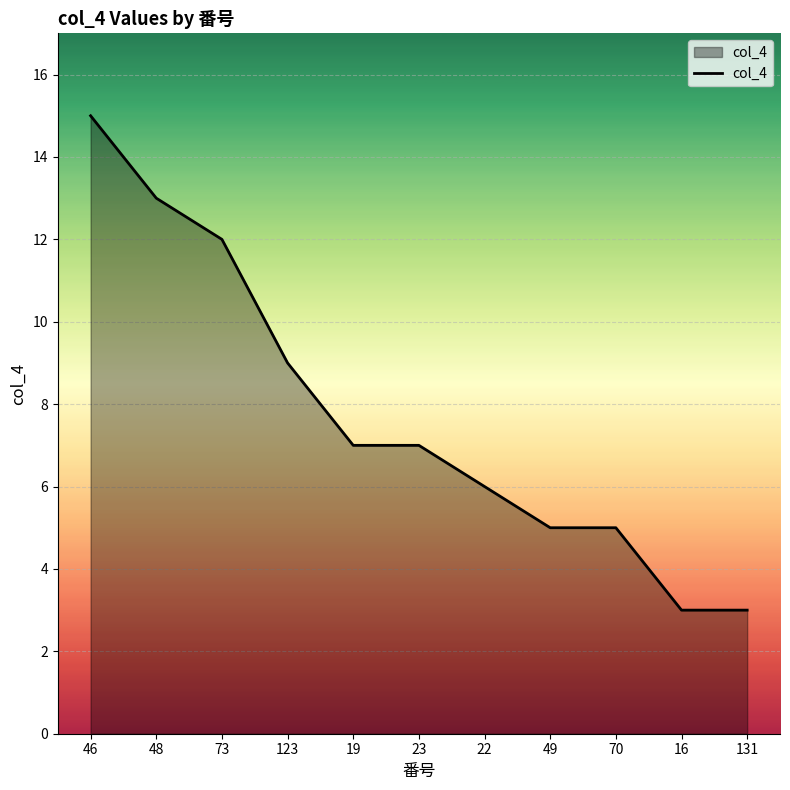

Reading left to right, list all the values displayed in this chart.

15	13	12	9	7	7	6	5	5	3	3